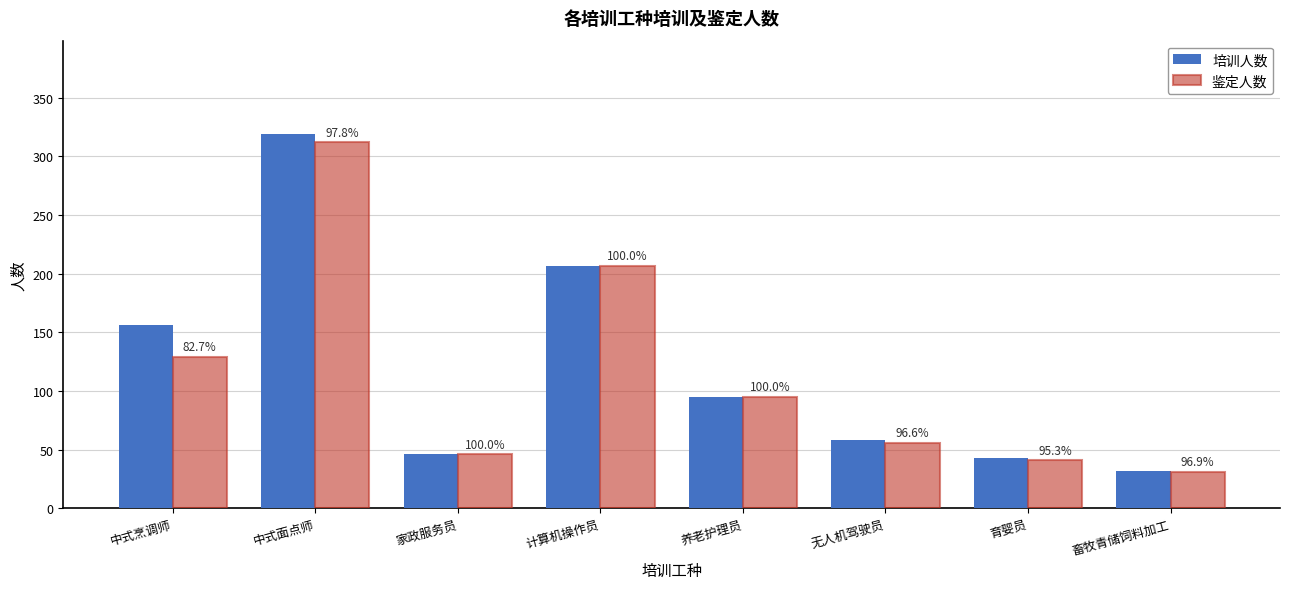

At which label is 培训人数 closest to 175?

中式烹调师